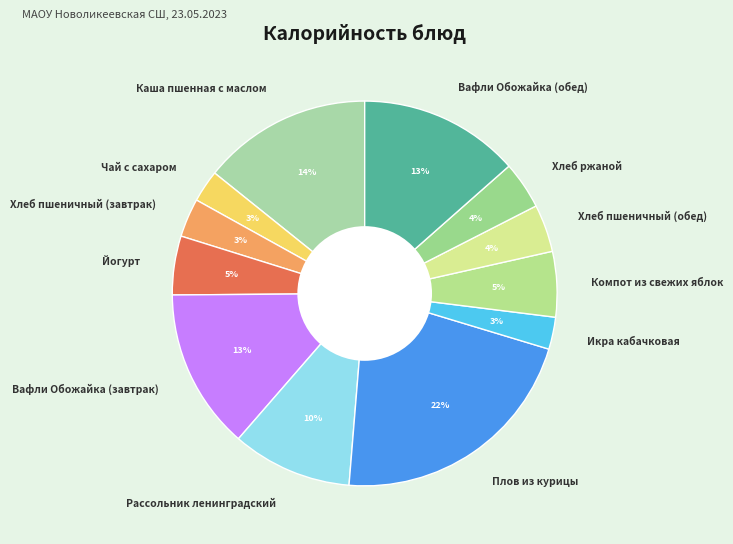

Does any single category account for the majority?

No